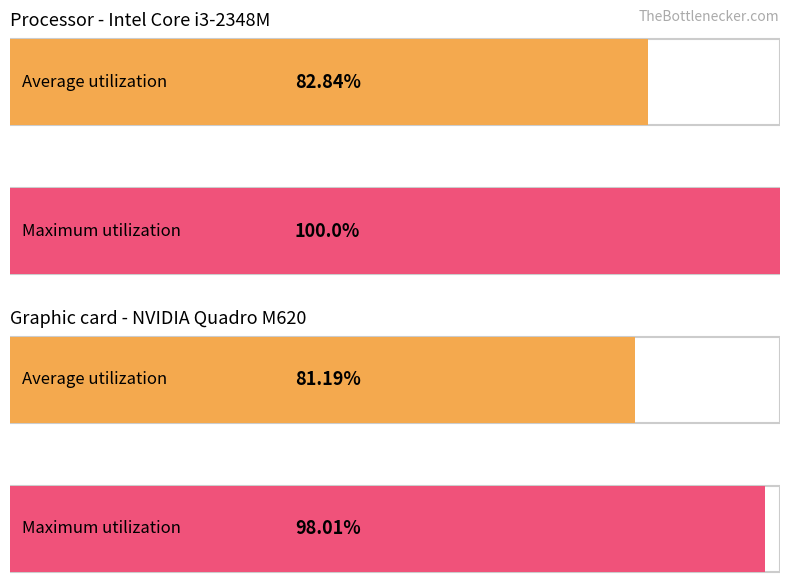

How many data points in Maximum utilization (Processor) are above 0?

1